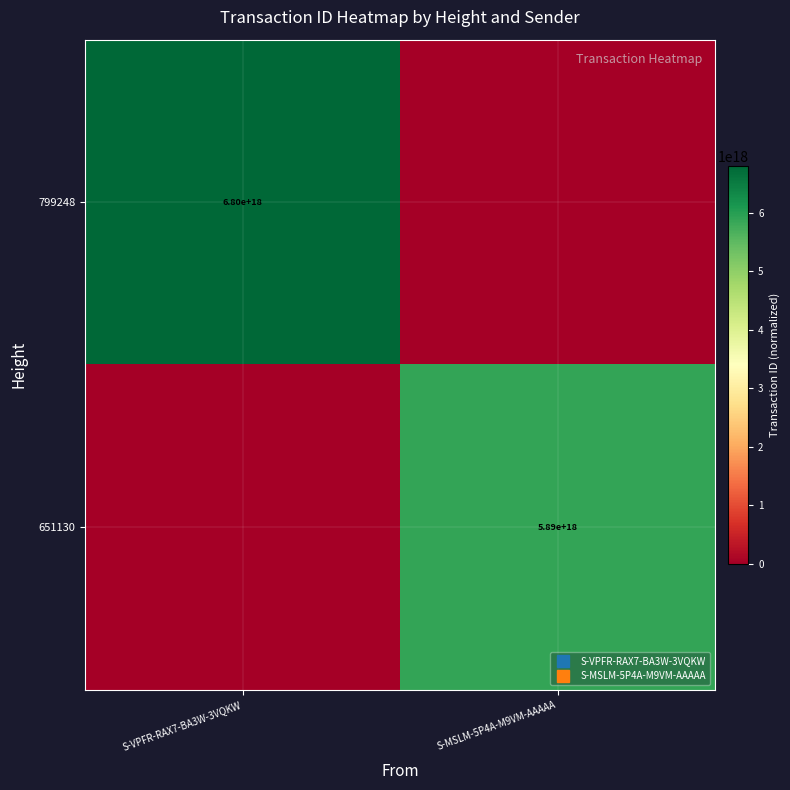

Where is 799248 nearest to the value 3402473137642280960?

S-VPFR-RAX7-BA3W-3VQKW